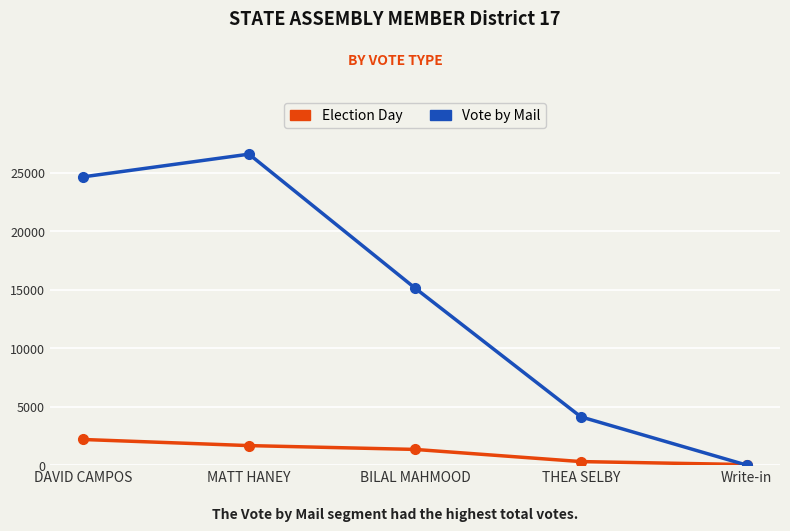

What is the difference between the highest and lowest values at BILAL MAHMOOD?

13790